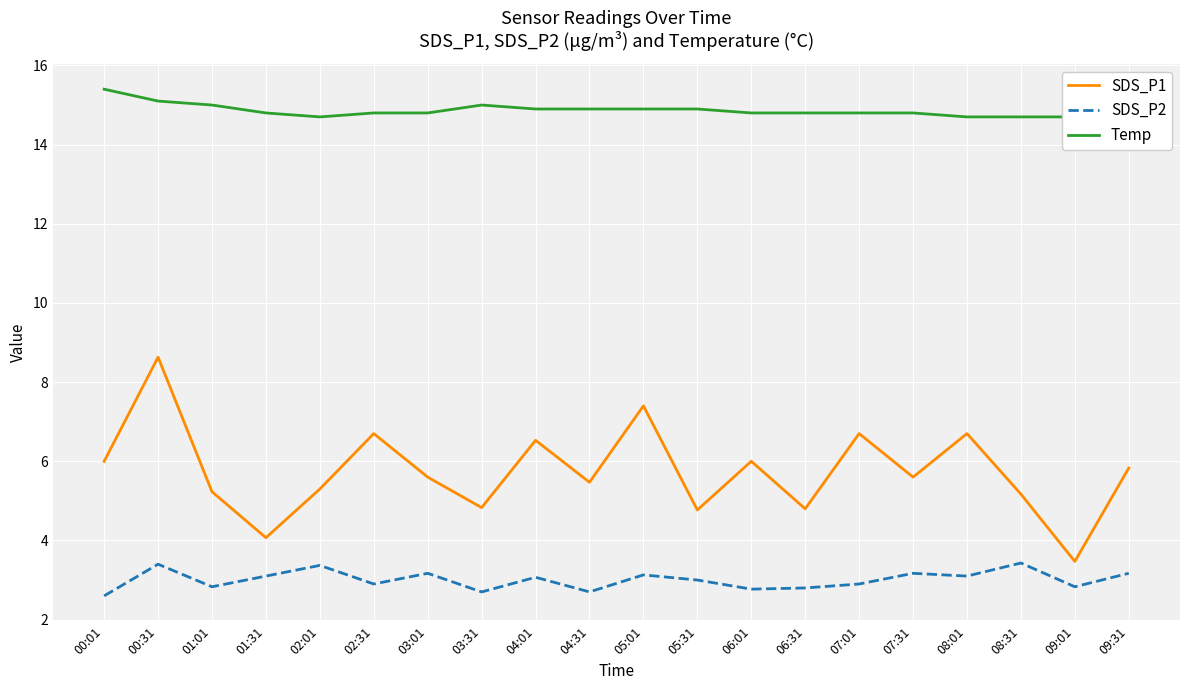

How many distinct data groups are displayed?

3